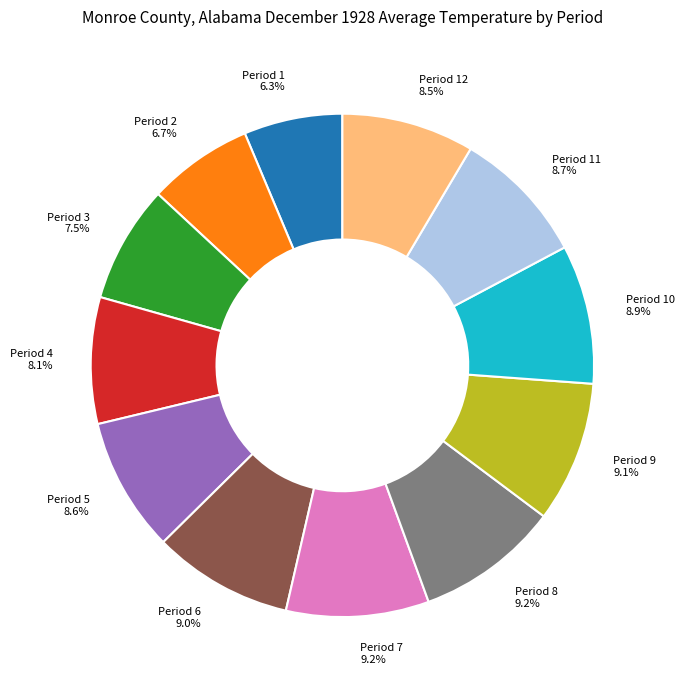

How much of the chart is everything except Period 2 6.7%?

93.3%